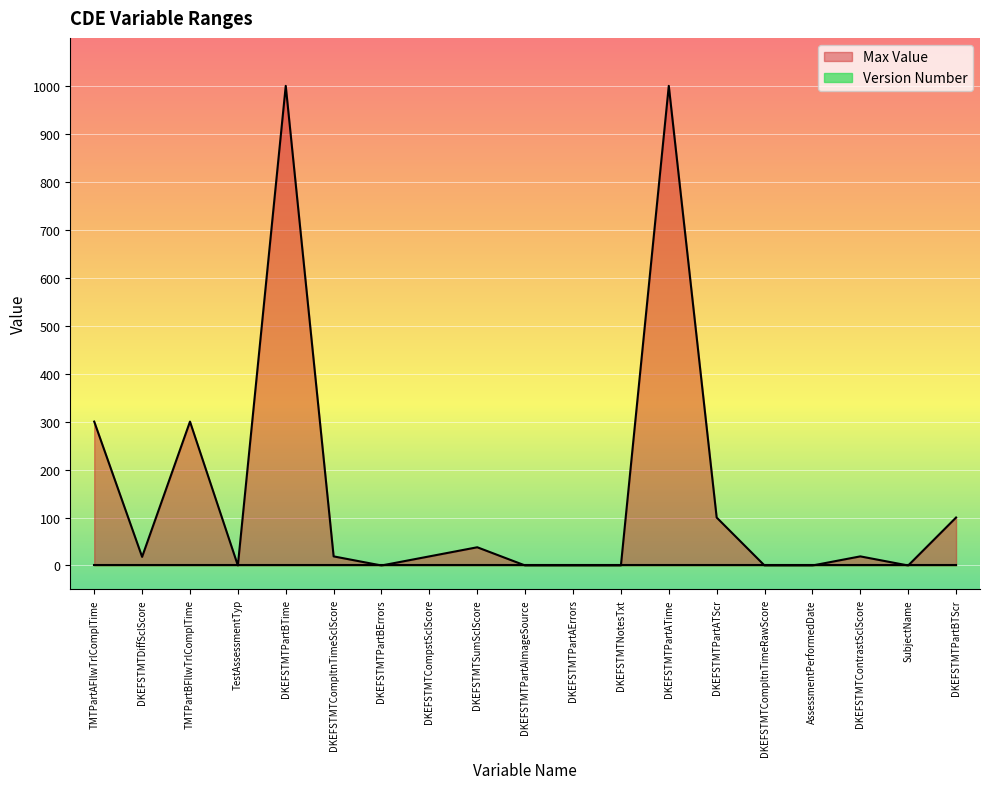

What is the maximum value shown in the chart?

1000